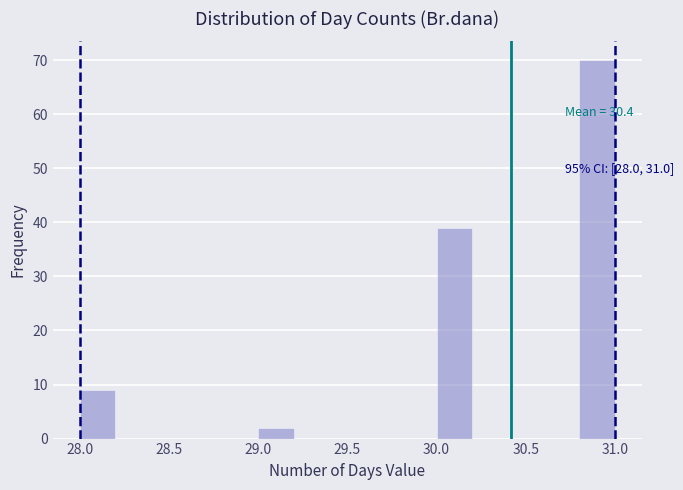

Over which range of the x-axis is the bar tallest?

30.8 to 31.0